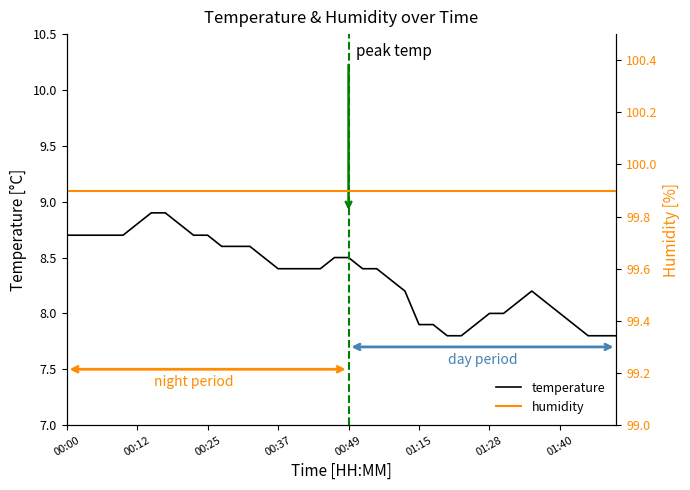

Which series has the largest range (max minus min)?

temperature